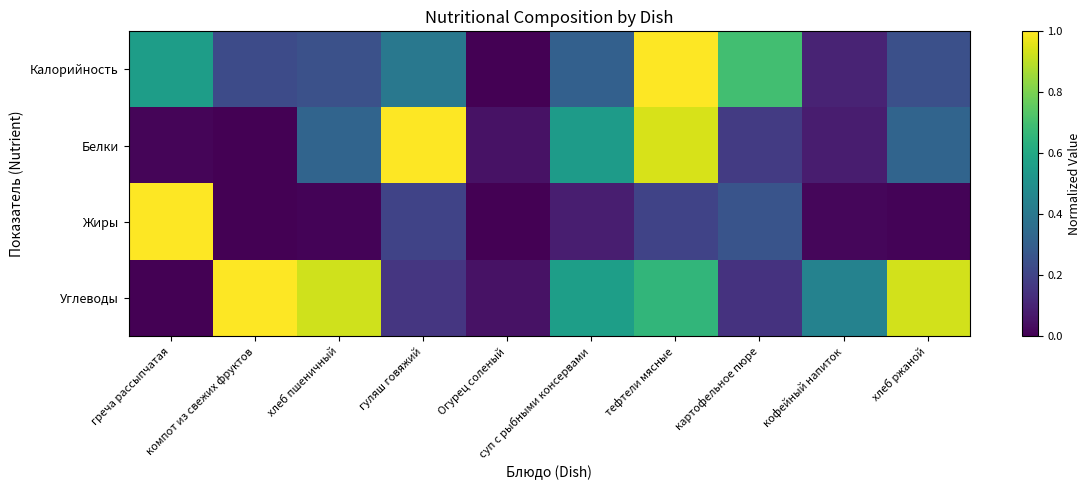

What is the spread (max minus min) of values at тефтели мясные?

0.8